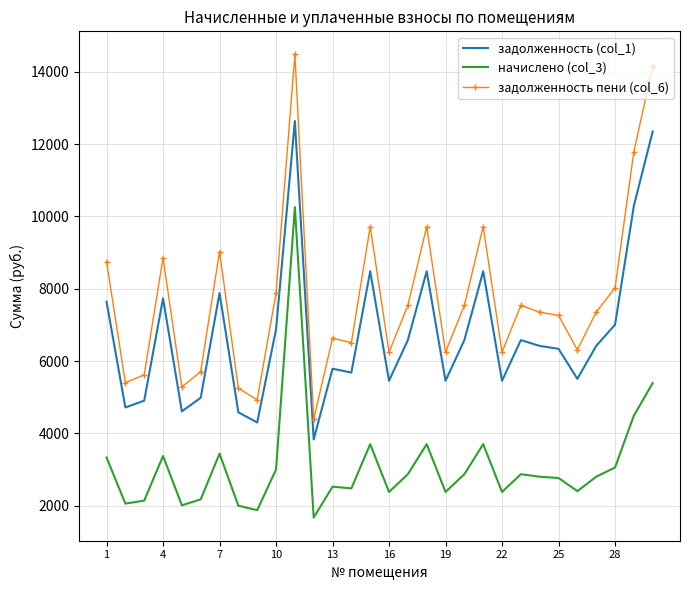

What is the minimum value for задолженность (col_1)?

3832.7